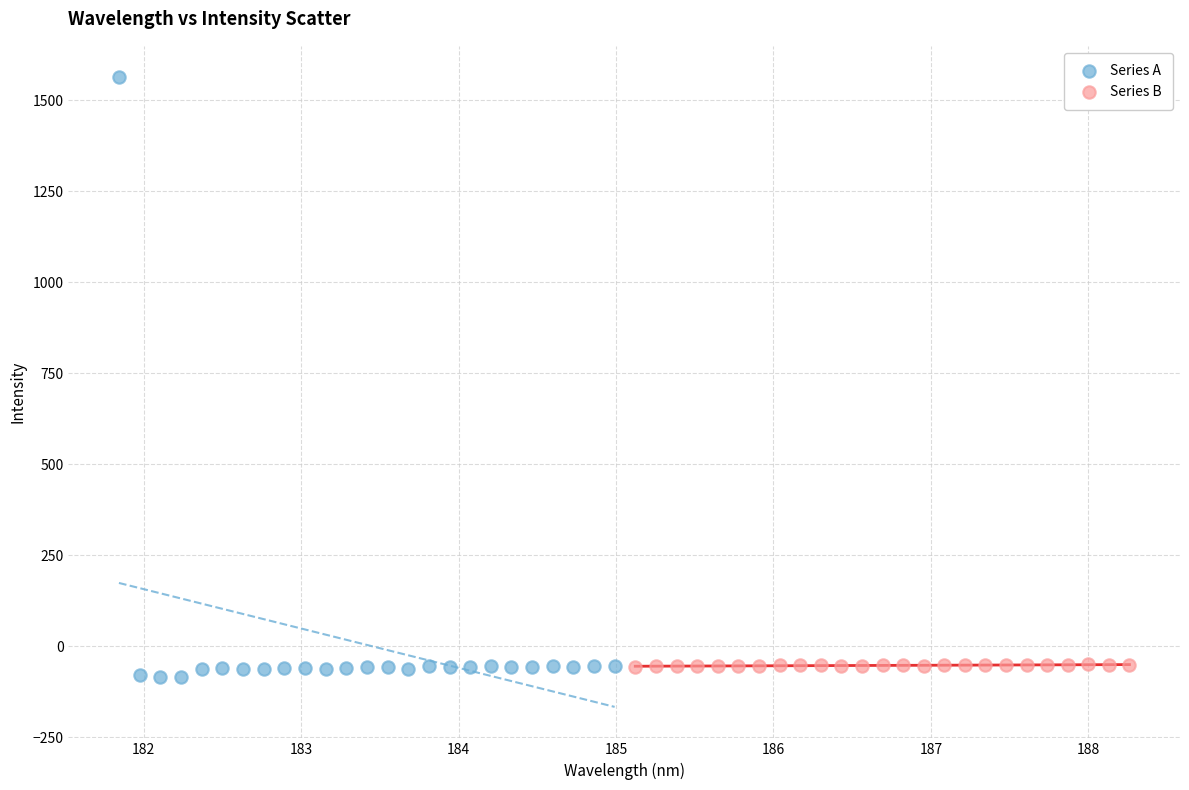

What are all the series names shown in the legend?

Series A, Series B